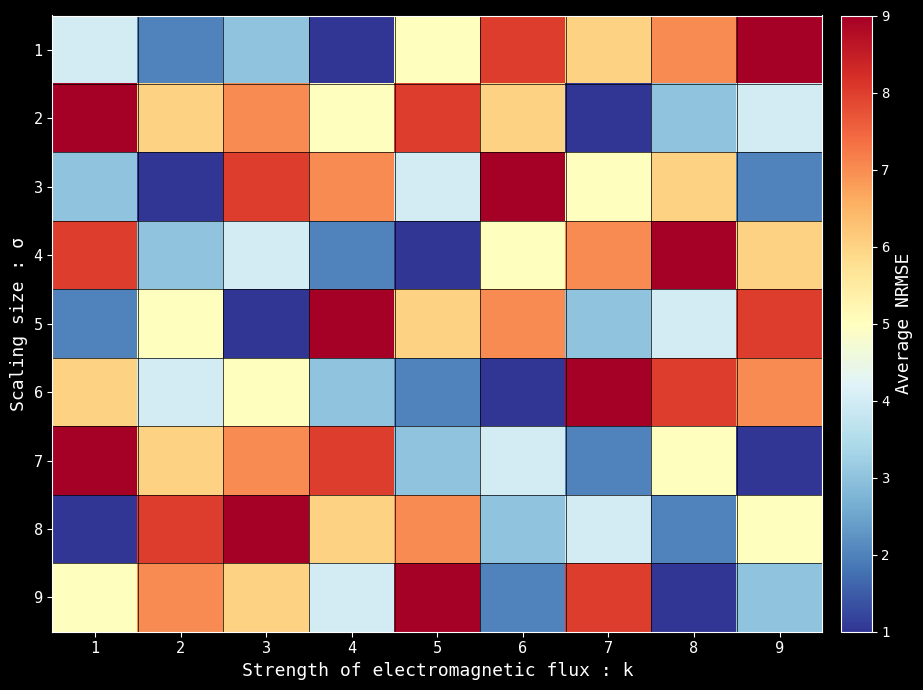

Reading left to right, what are all the values shown in this chart?

1: 1=4	2=2	3=3	4=1	5=5	6=8	7=6	8=7	9=9
2: 1=9	2=6	3=7	4=5	5=8	6=6	7=1	8=3	9=4
3: 1=3	2=1	3=8	4=7	5=4	6=9	7=5	8=6	9=2
4: 1=8	2=3	3=4	4=2	5=1	6=5	7=7	8=9	9=6
5: 1=2	2=5	3=1	4=9	5=6	6=7	7=3	8=4	9=8
6: 1=6	2=4	3=5	4=3	5=2	6=1	7=9	8=8	9=7
7: 1=9	2=6	3=7	4=8	5=3	6=4	7=2	8=5	9=1
8: 1=1	2=8	3=9	4=6	5=7	6=3	7=4	8=2	9=5
9: 1=5	2=7	3=6	4=4	5=9	6=2	7=8	8=1	9=3